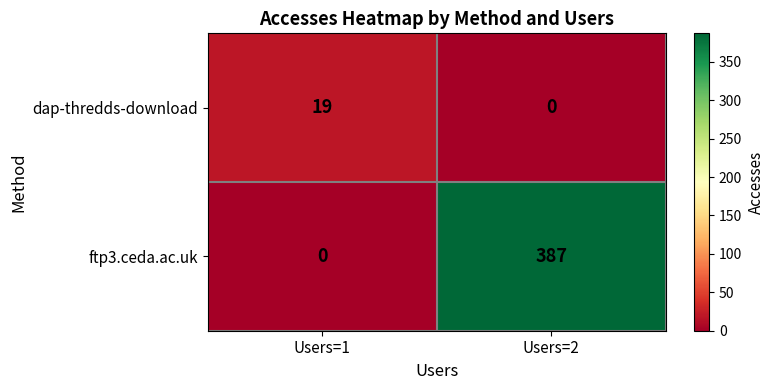

Reading right to left, list all the values displayed in this chart.

dap-thredds-download: Users=2=0	Users=1=19
ftp3.ceda.ac.uk: Users=2=387	Users=1=0